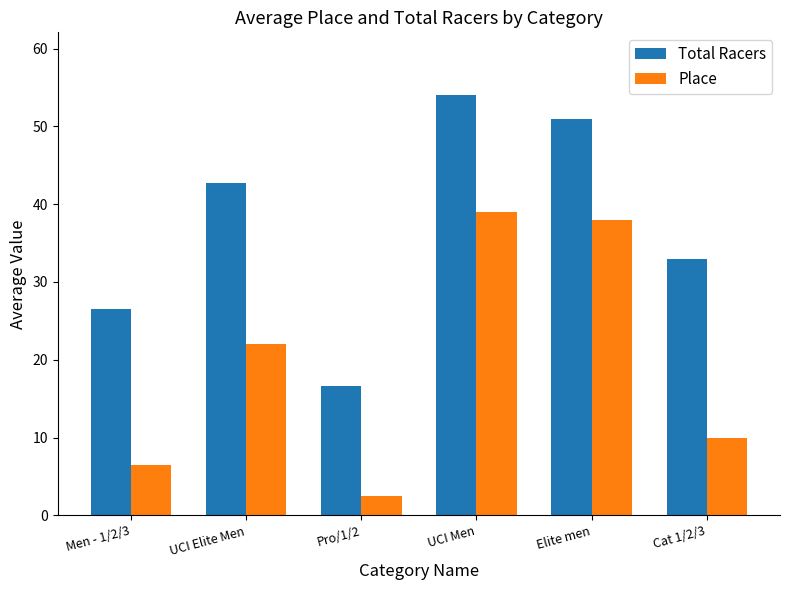

Are the bars horizontal?

No